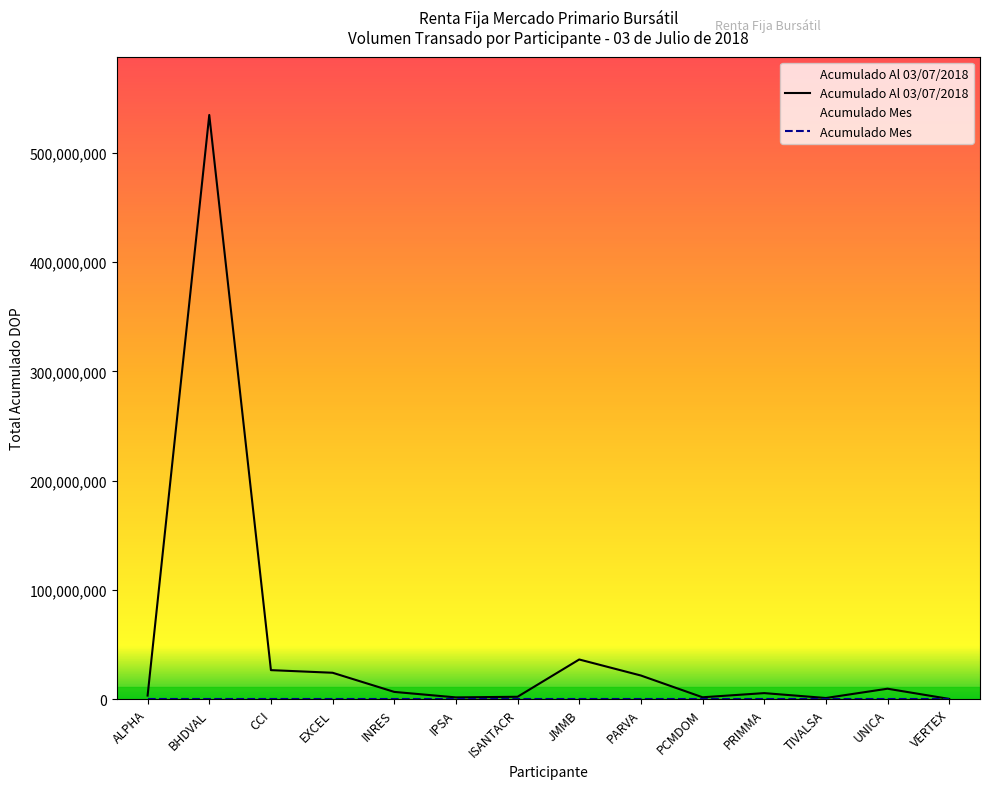

Reading left to right, transcribe all the data shown in this chart.

3203557.6	534769777.5	26501358.1	24092782.8	6571553.4	1531502.3	2116184.9	36242766.8	21569568.8	1652699.0	5455762.0	988066.0	9487151.3	148209.9